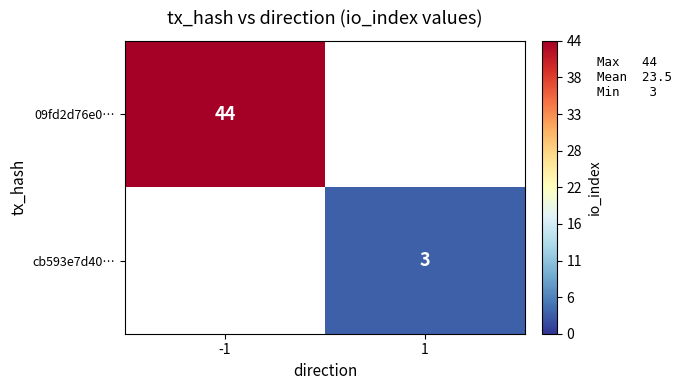

The 09fd2d76e0… series shows 44 at -1. True or false?

True